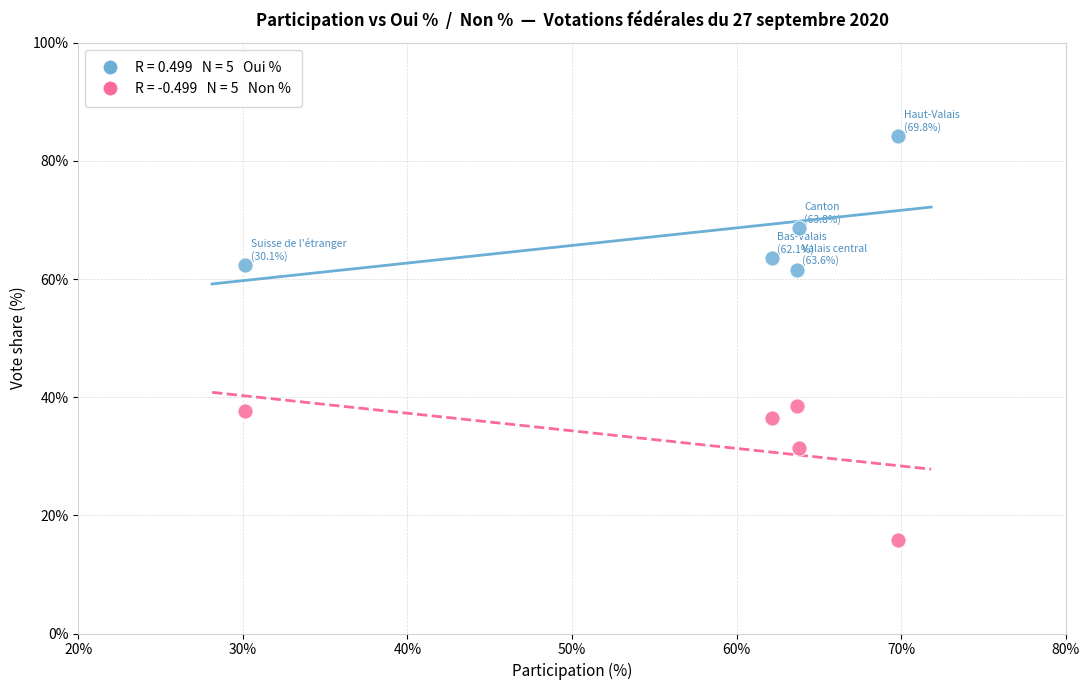

Across all data points, what is the range of Y values (max minus min)?

68.3